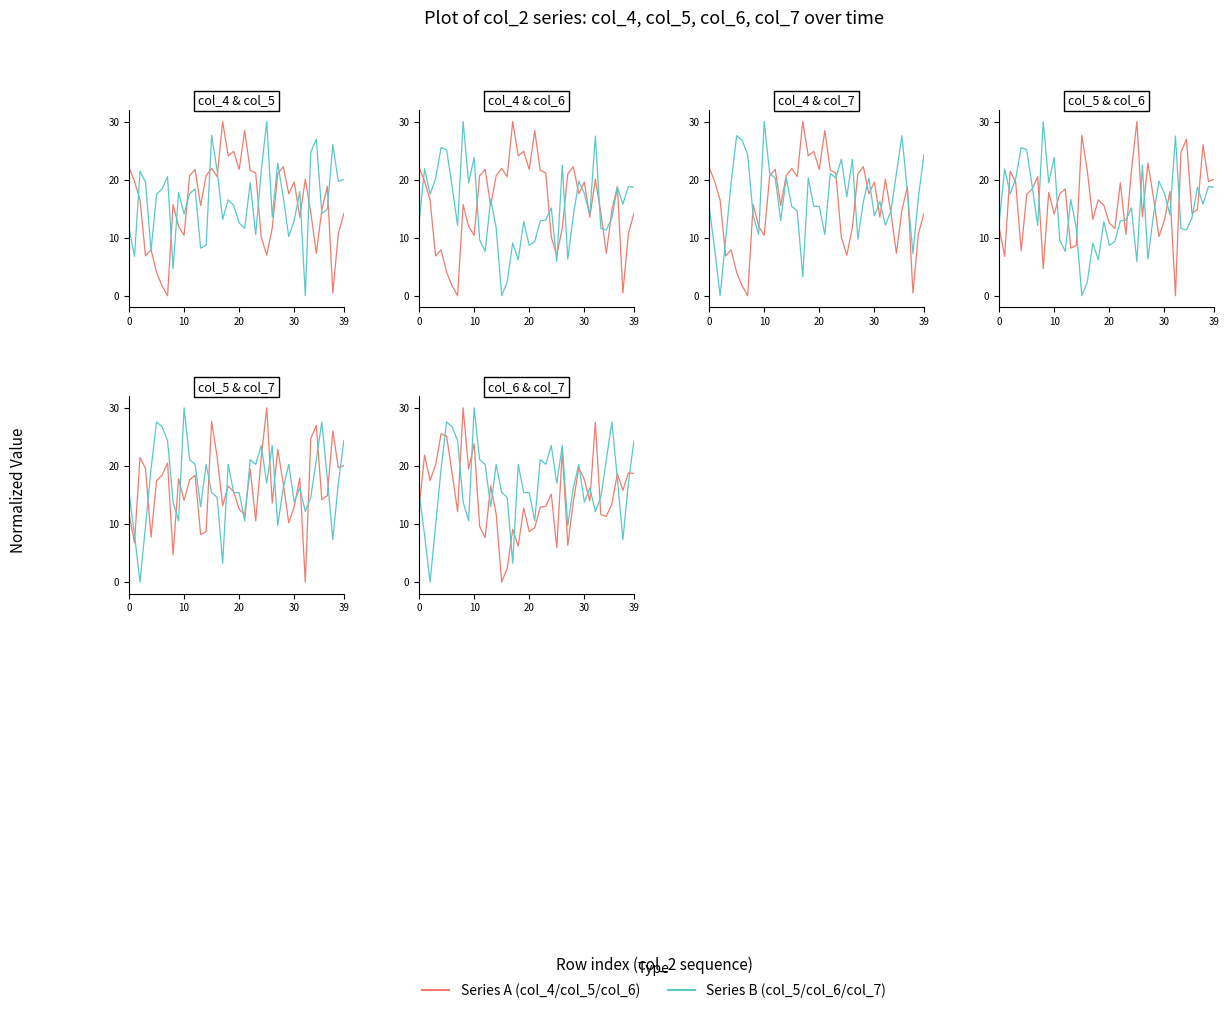

What is the difference between the maximum and minimum values in the col_4 / col_5 / col_6 series?

30.0